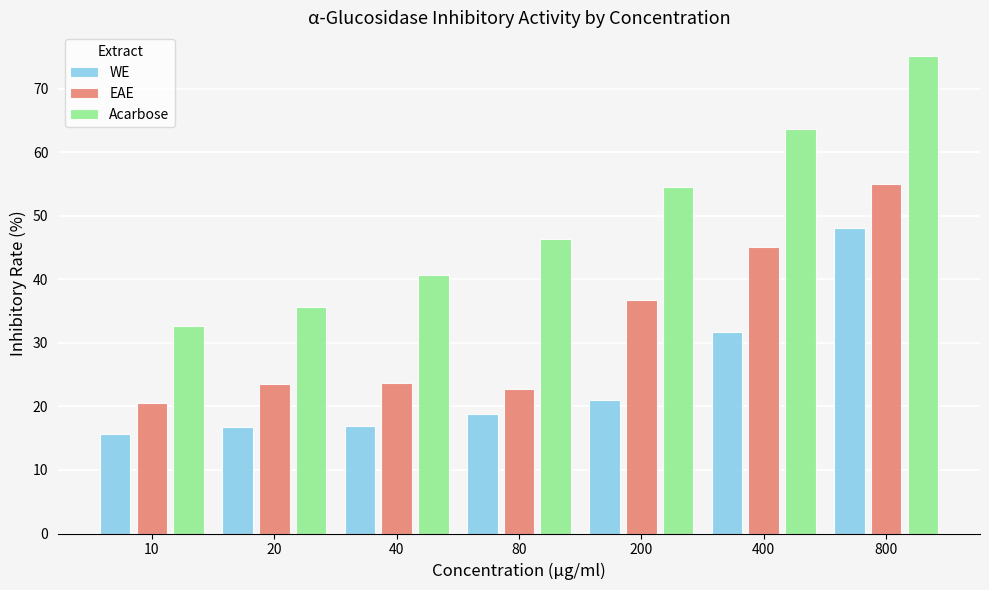

How many series are shown in this chart?

3